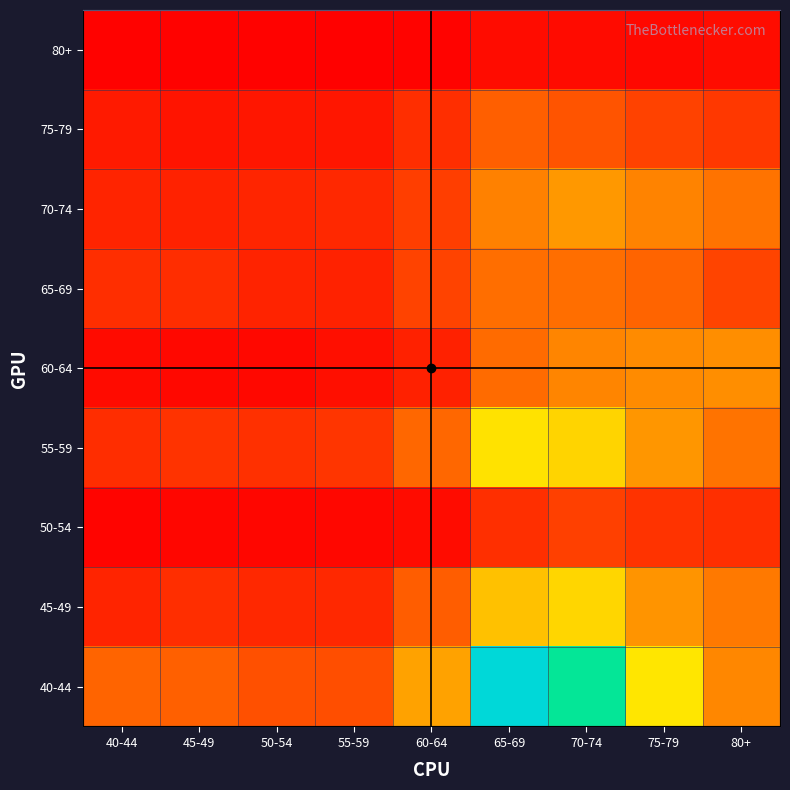

Is the value of 60-64 at 55-59 greater than the value of 70-74 at 60-64?

No